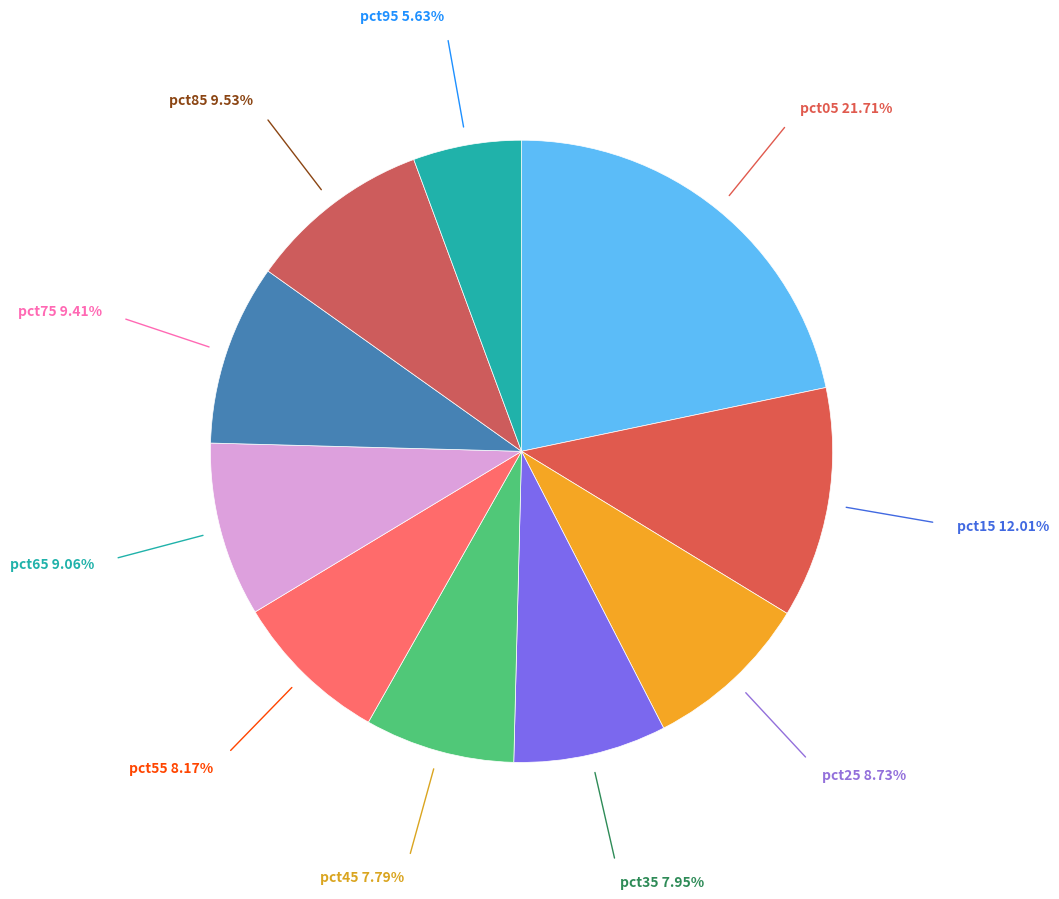

Is there any slice that represents more than half of the pie?

No